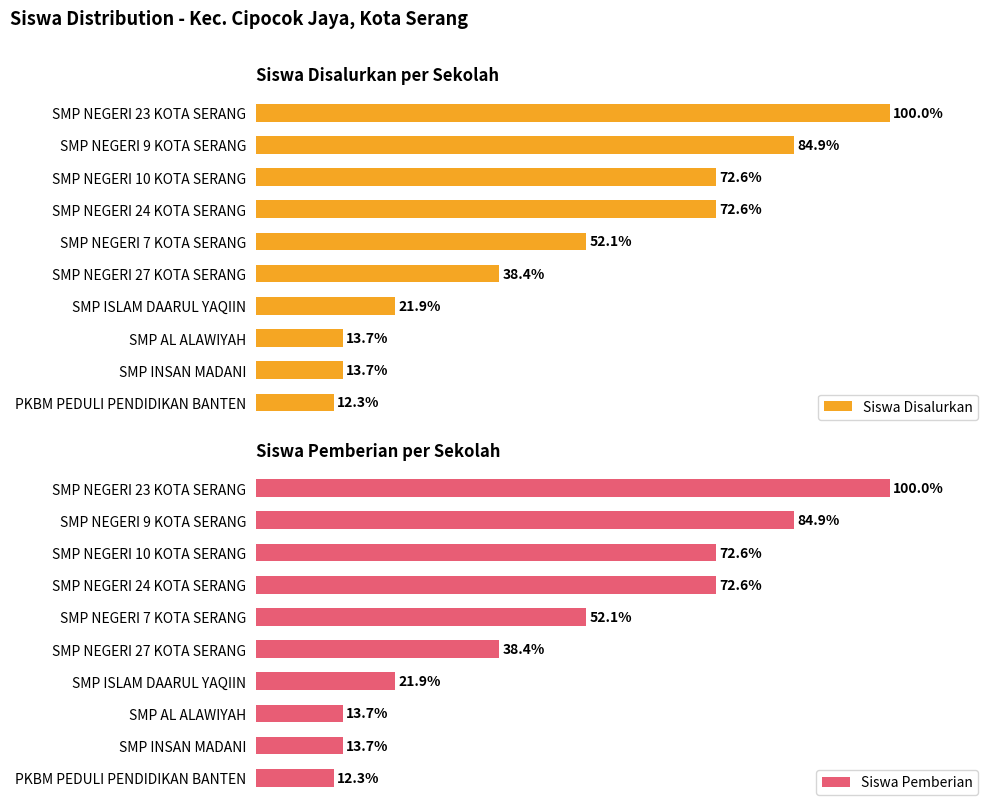

What is the average value of the Siswa Disalurkan series?

48.2